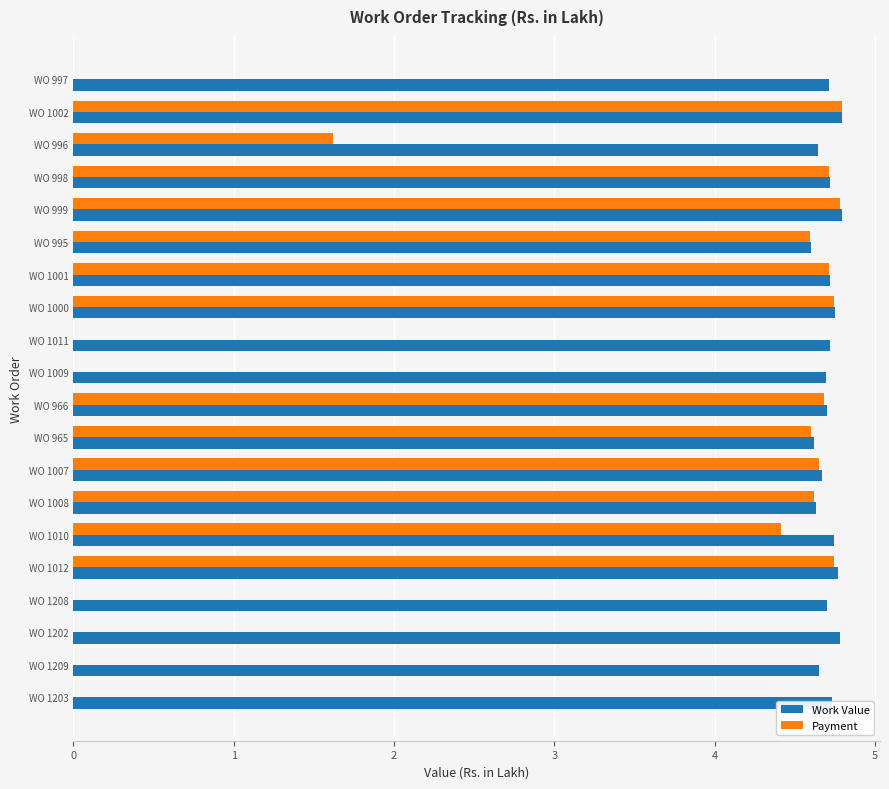

The value of Work Value at WO 1202 is 6.5. True or false?

False